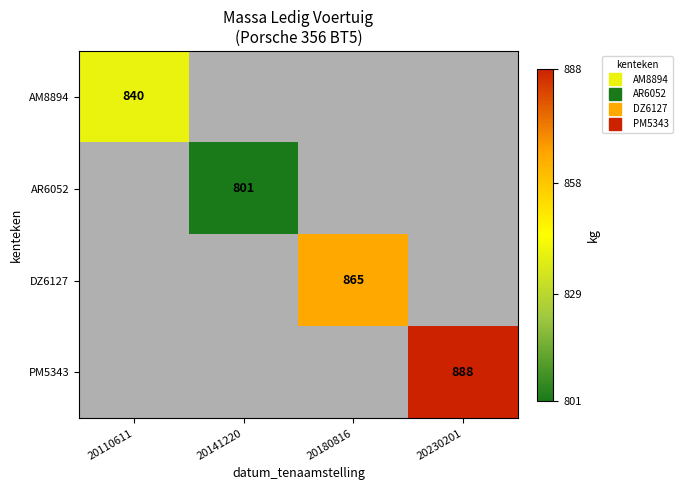

How many positive values does the PM5343 series have?

1